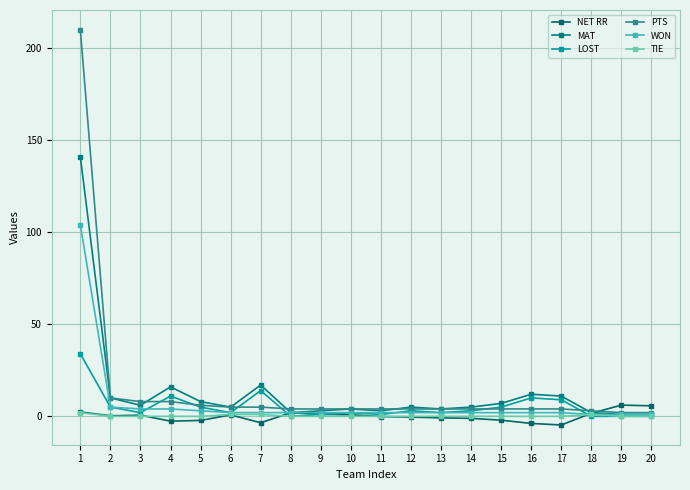

How many lines are shown in the chart?

6